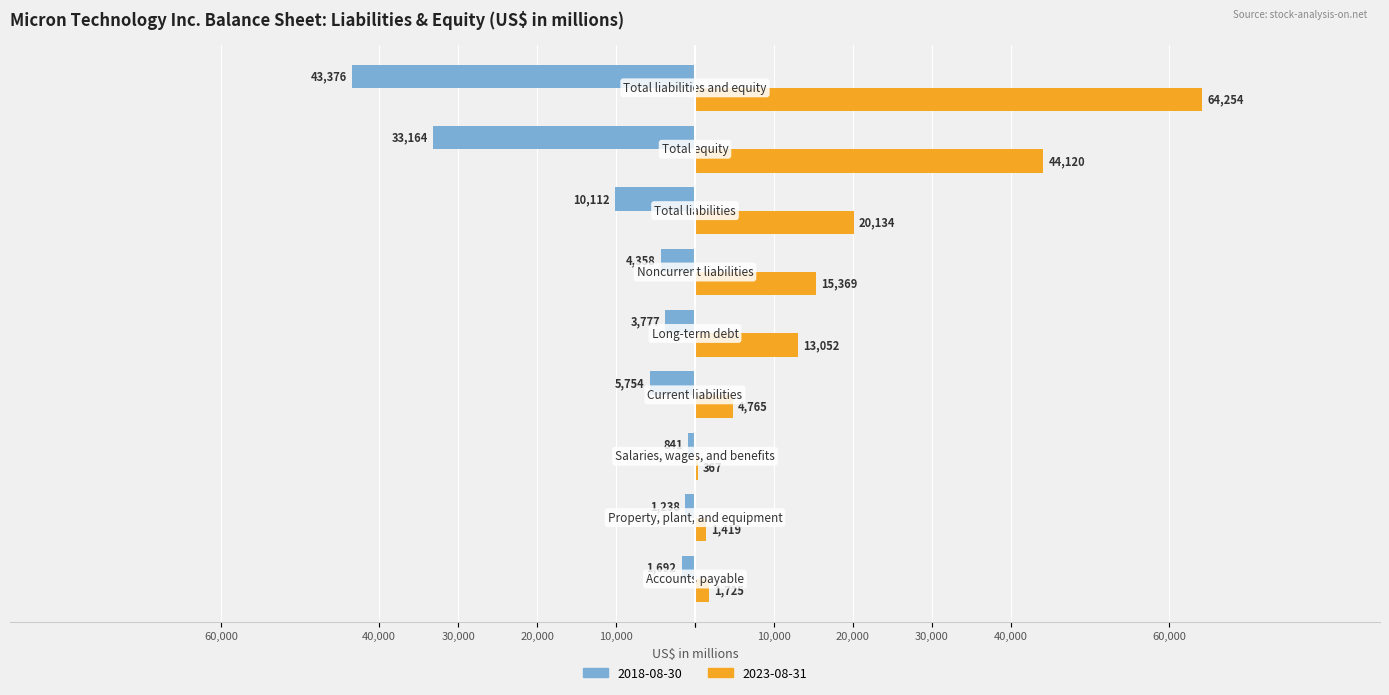

What are all the series names shown in the legend?

2018-08-30, 2023-08-31